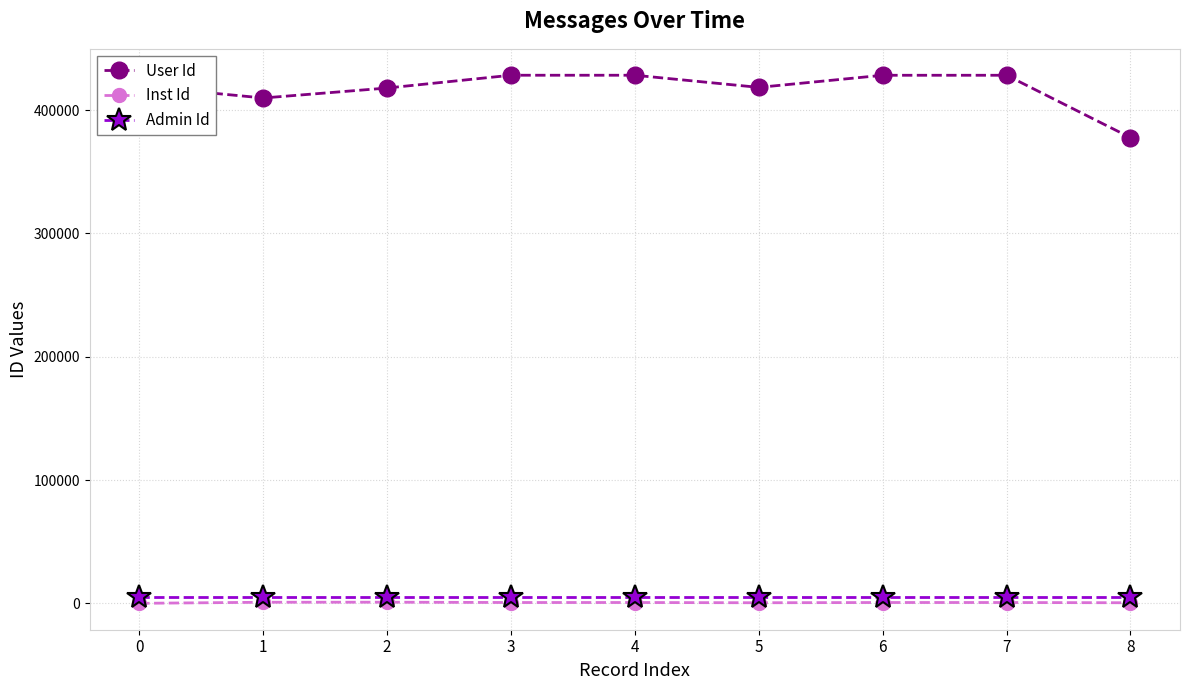

Which series has the largest total across all categories?

User Id